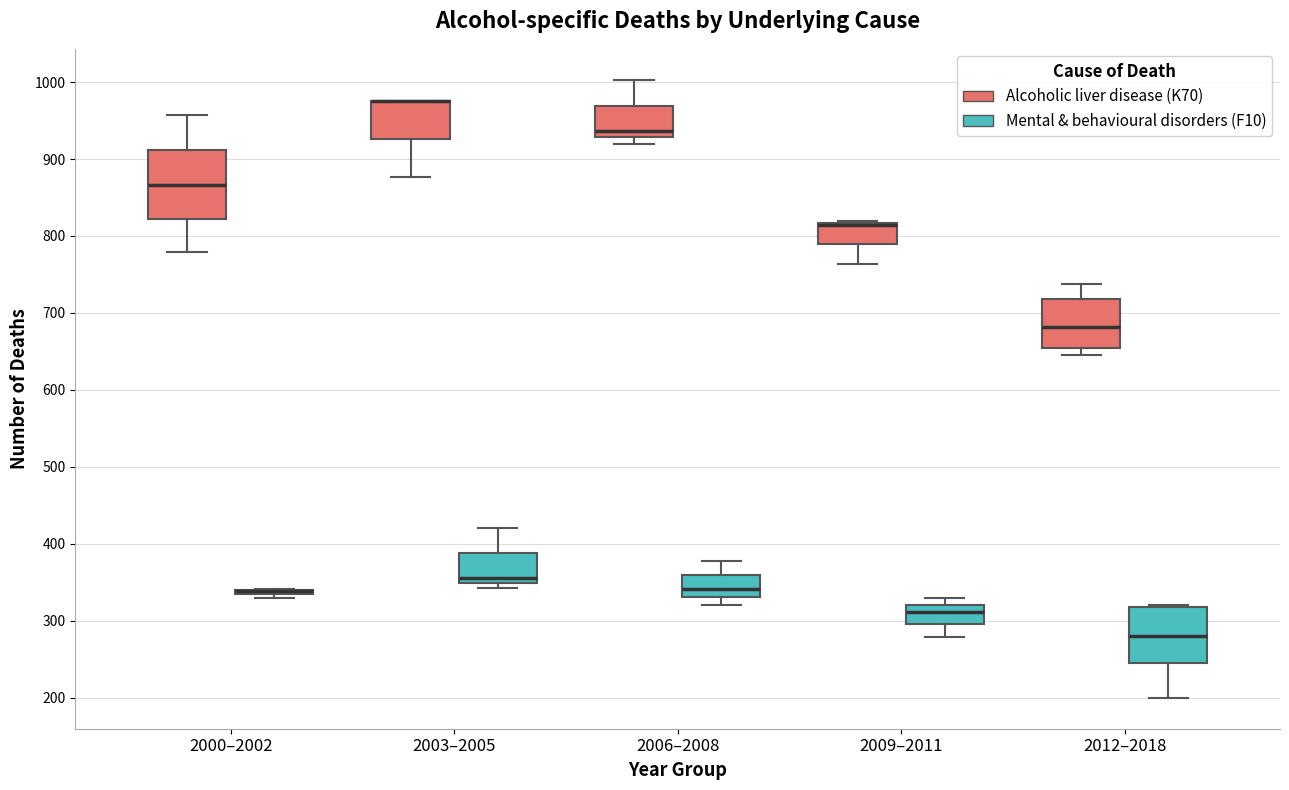

Where is the upper edge of the box for 2000–2002 (Alcoholic liver disease (K70)) on the y-axis? The values are not printed on the chart, so give them approximately, as read against the axis.

910